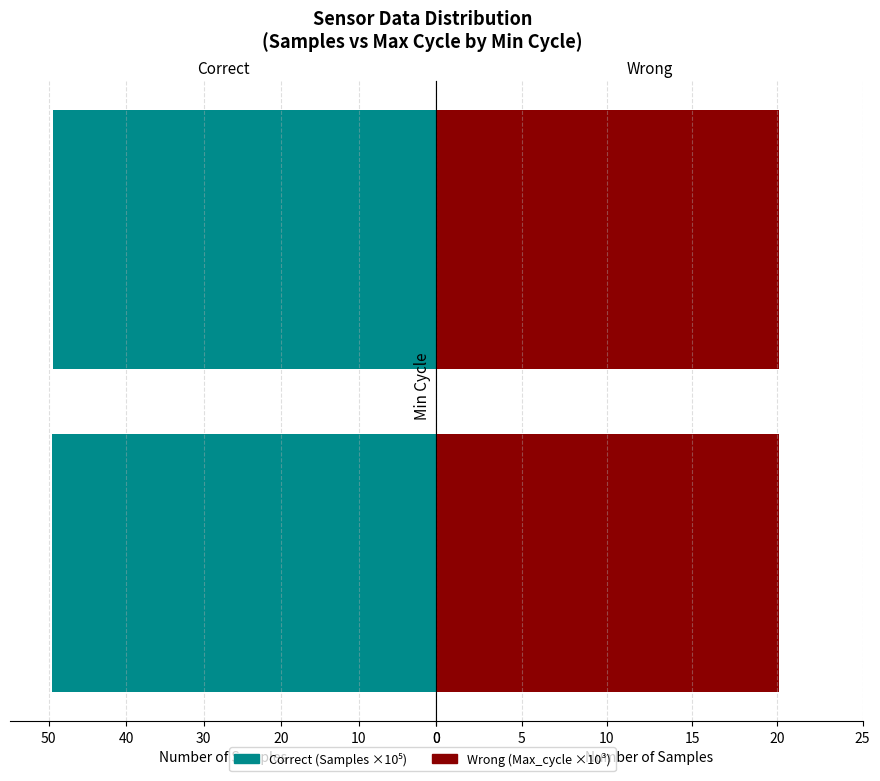

Between 28 and 29, which series saw the biggest shift?

Correct